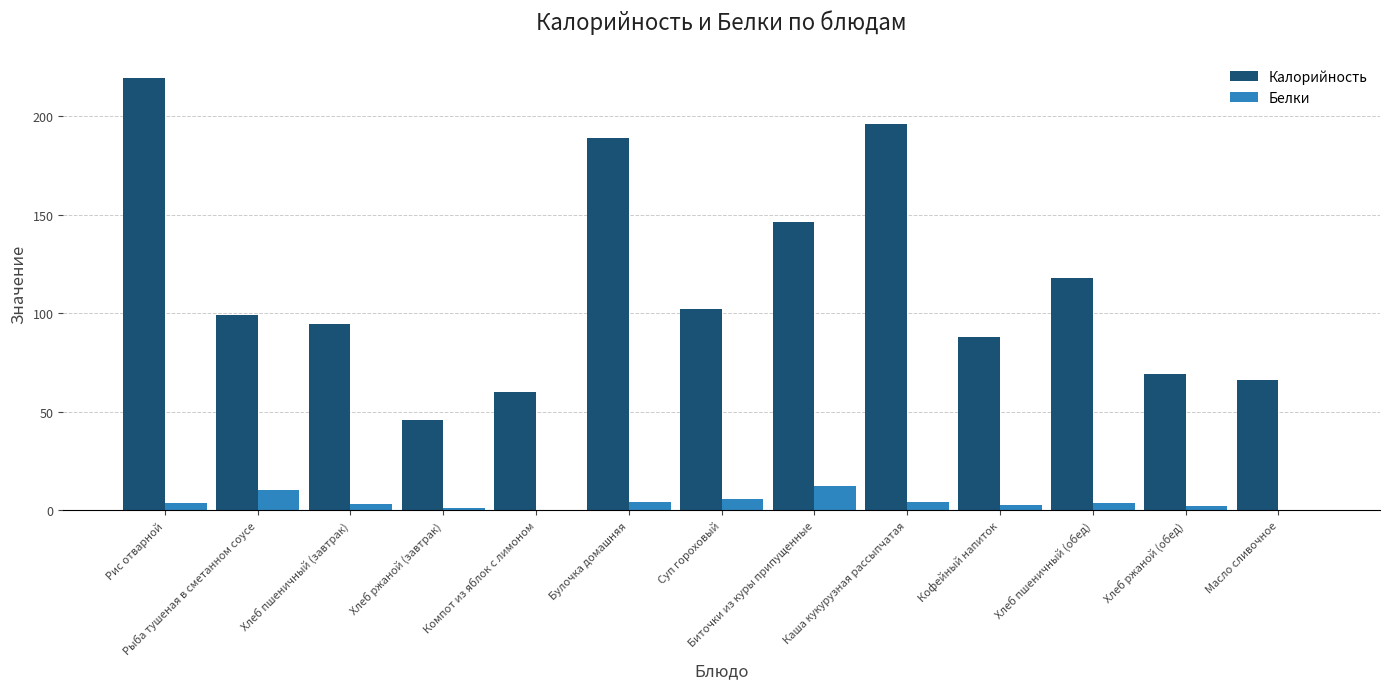

Which series has the largest total across all categories?

Калорийность